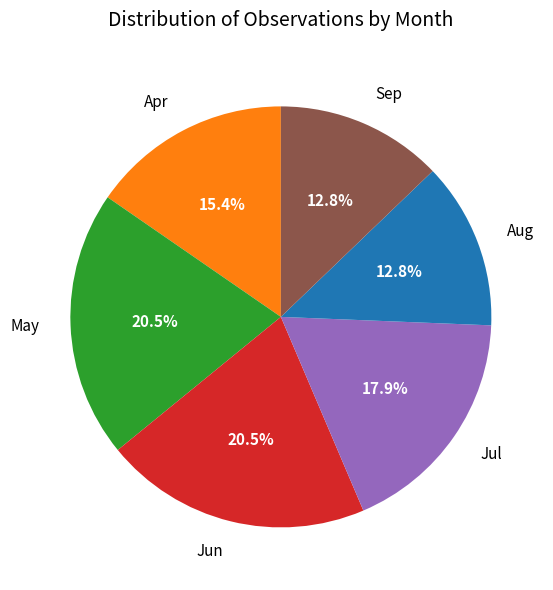

Which has a higher value, Jul or Jun?

Jun